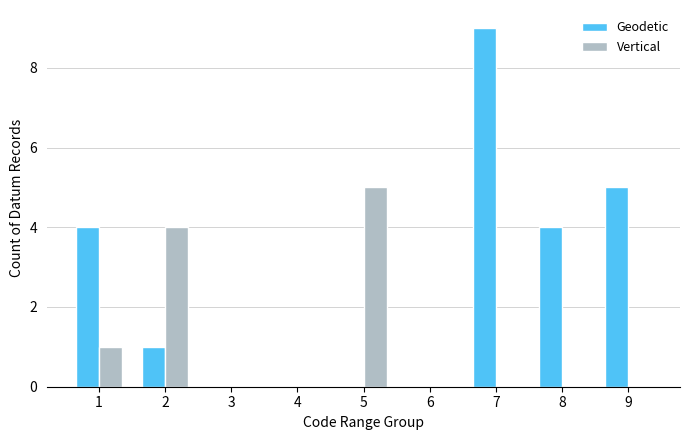

Reading left to right, extract all data points from this chart.

Geodetic: 4	1	0	0	0	0	9	4	5
Vertical: 1	4	0	0	5	0	0	0	0